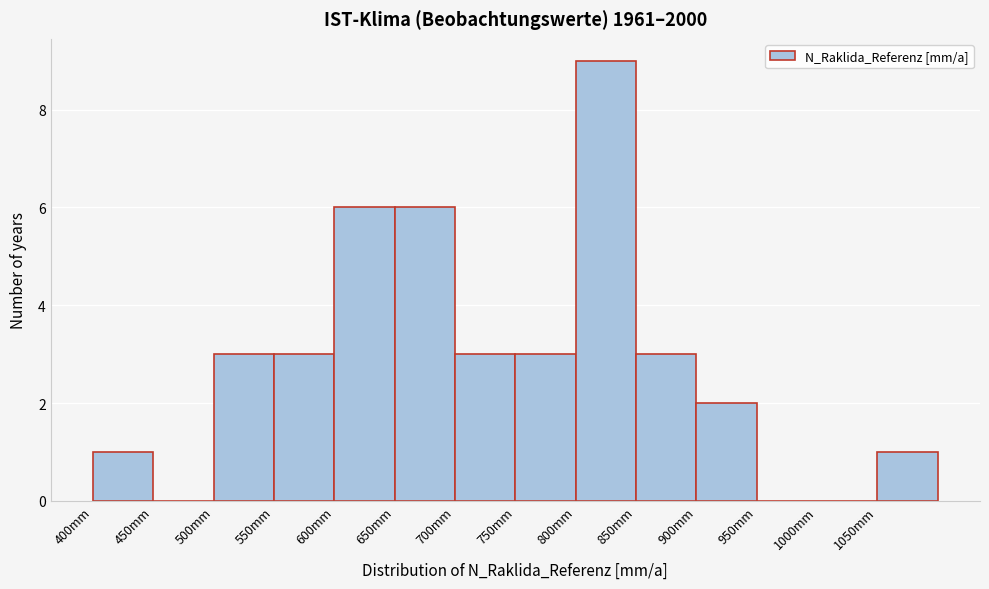

Reading left to right, list every bar in this chart as the range it spans on the x-axis followed by its height. The values are not printed on the chart, so give them approximately, as read against the axis.

400 to 450: 1
450 to 500: 0
500 to 550: 3
550 to 600: 3
600 to 650: 6
650 to 700: 6
700 to 750: 3
750 to 800: 3
800 to 850: 9
850 to 900: 3
900 to 950: 2
950 to 1000: 0
1000 to 1050: 0
1050 to 1100: 1